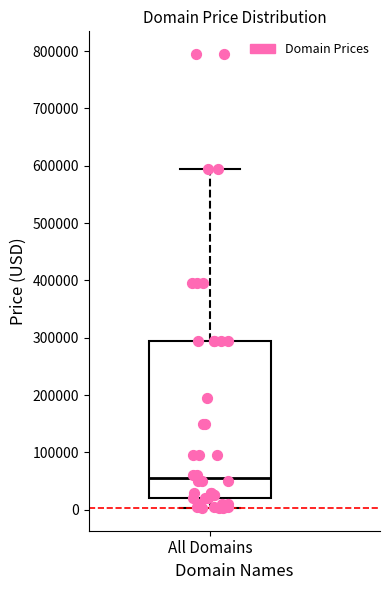

Read this box plot against the y-axis: the position of the median line, the range covered by the box, and the ends of both whiskers. The values are not printed on the chart, so give them approximately, as read against the axis.

median 50000, box 20000 to 290000, whiskers 0 to 590000